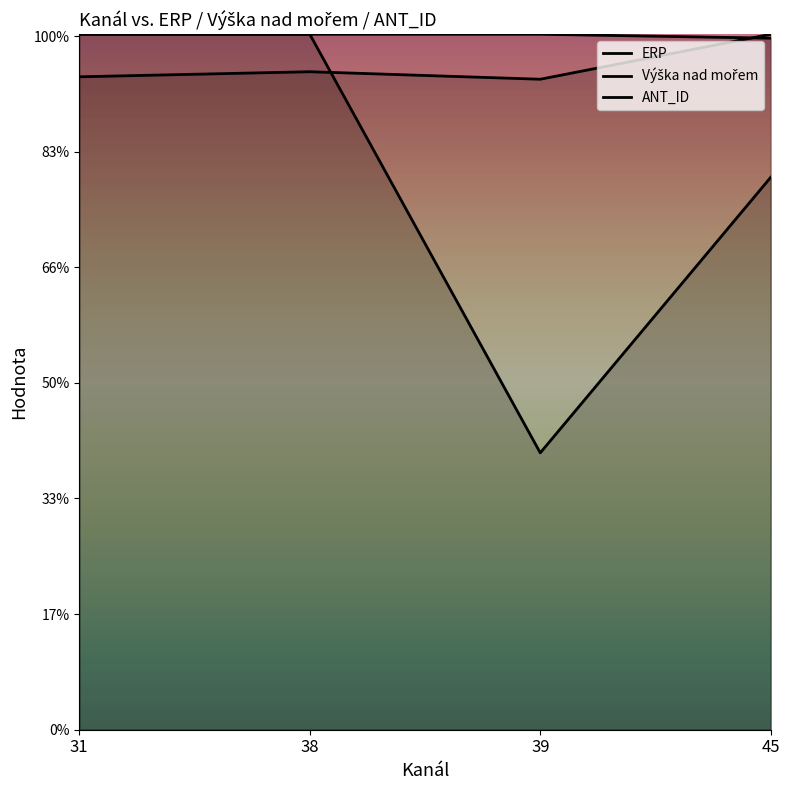

What is the difference between the maximum and minimum values in the ANT_ID series?

194587.0